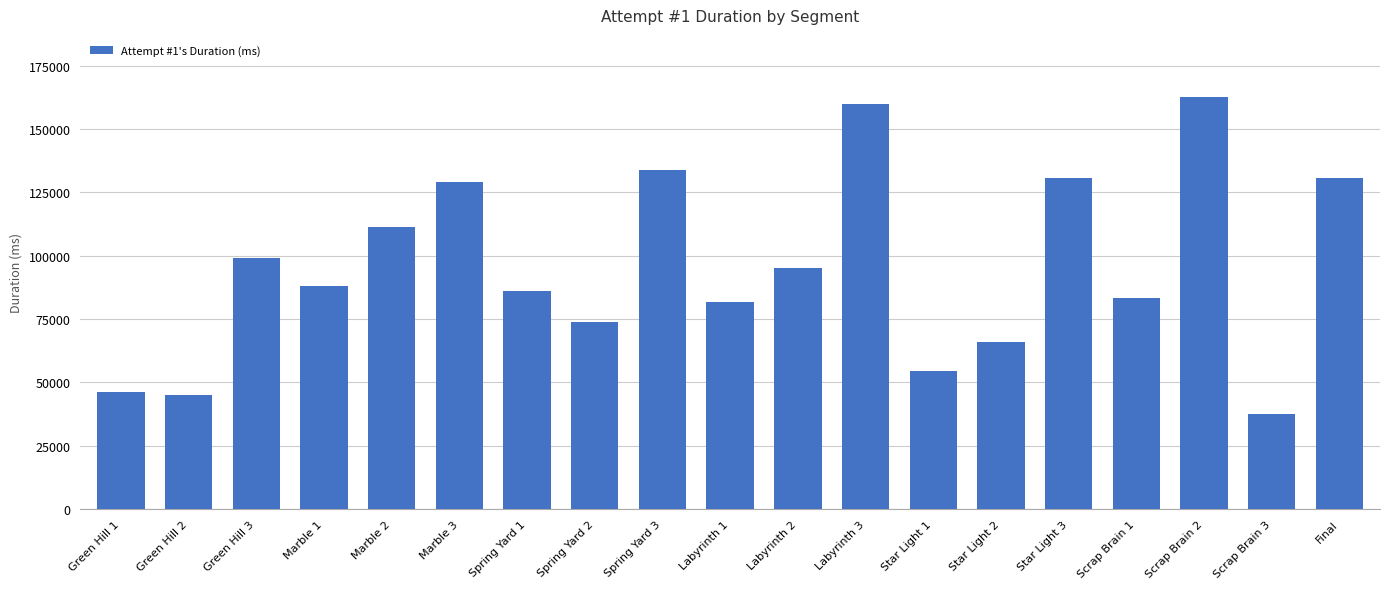

How many distinct data groups are displayed?

1